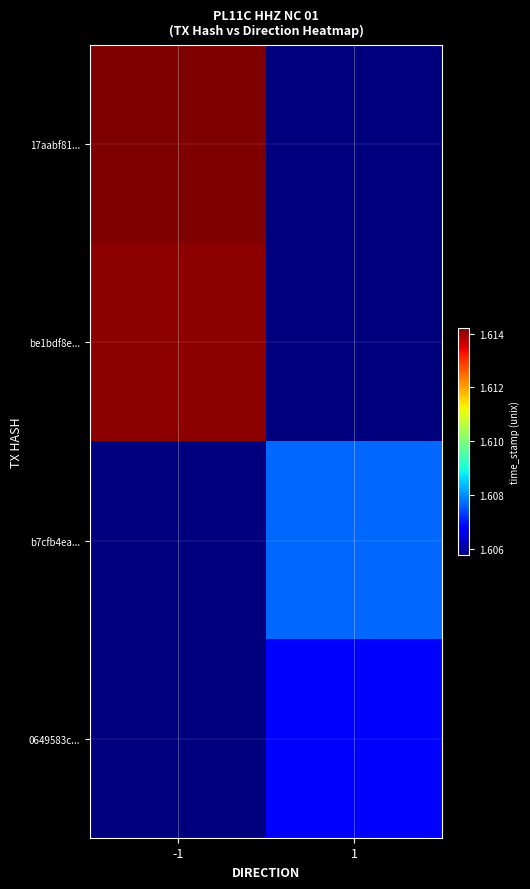

Between -1 and 1, which series saw the biggest shift?

17aabf81...